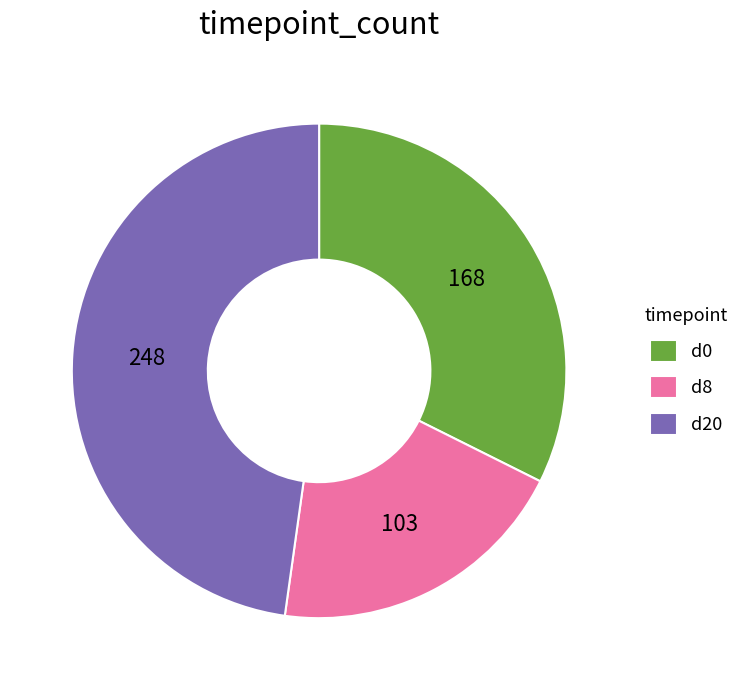

Count the number of slices in the pie.

3